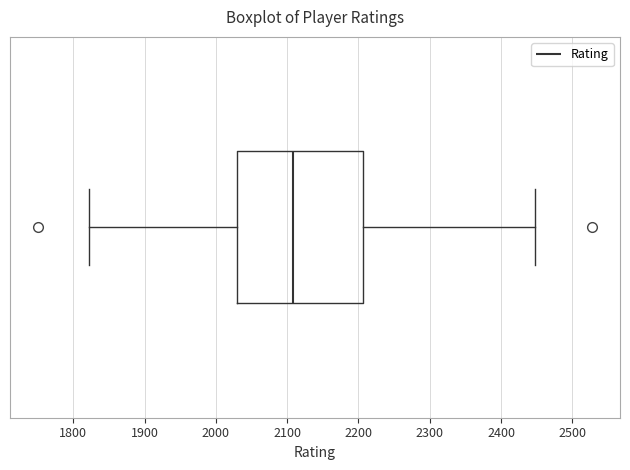

Where is the left edge of the box on the x-axis? The values are not printed on the chart, so give them approximately, as read against the axis.

2030